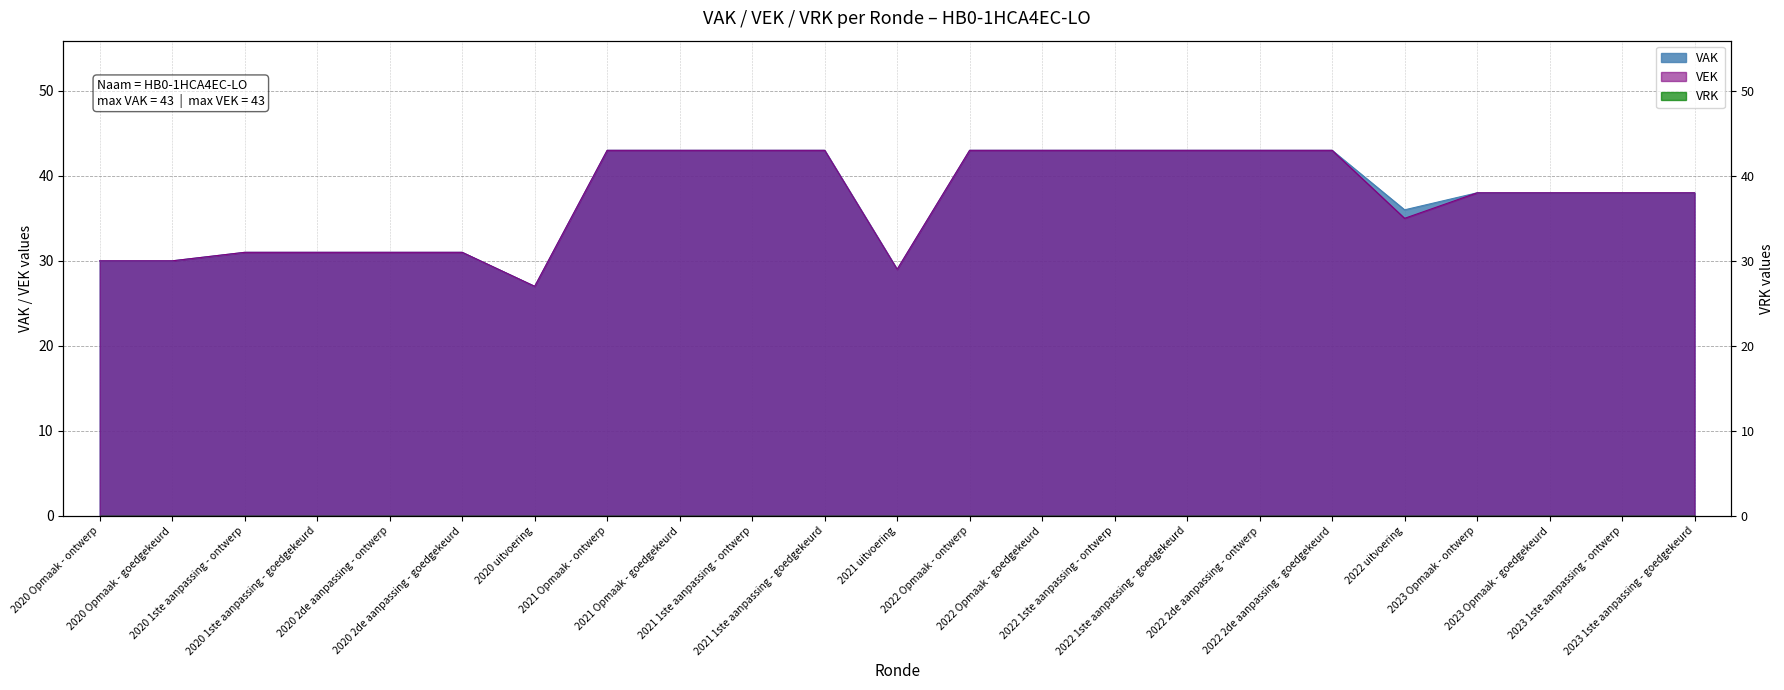

Rank the series by their maximum value, from lowest to highest.

VAK, VEK